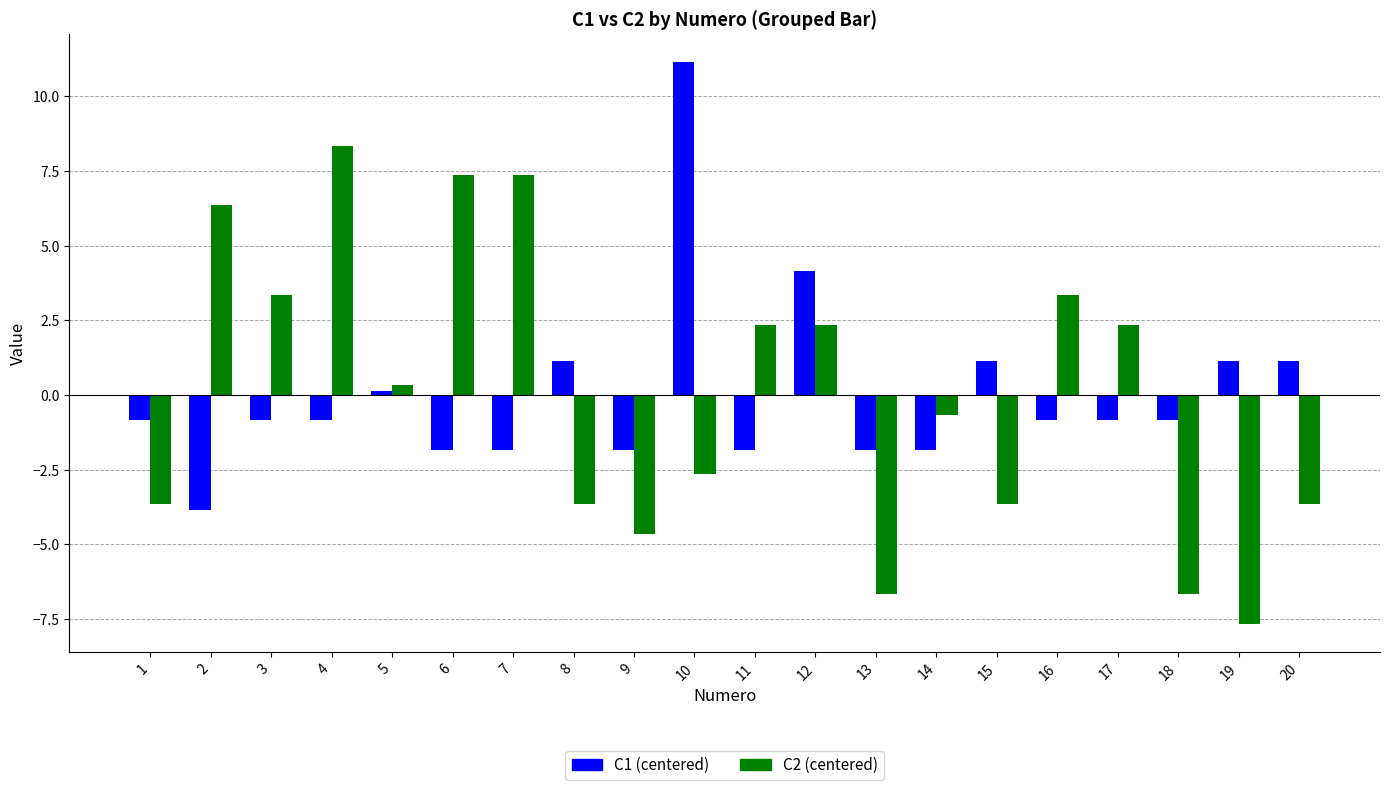

What is the minimum value for C1 (centered)?

-3.8